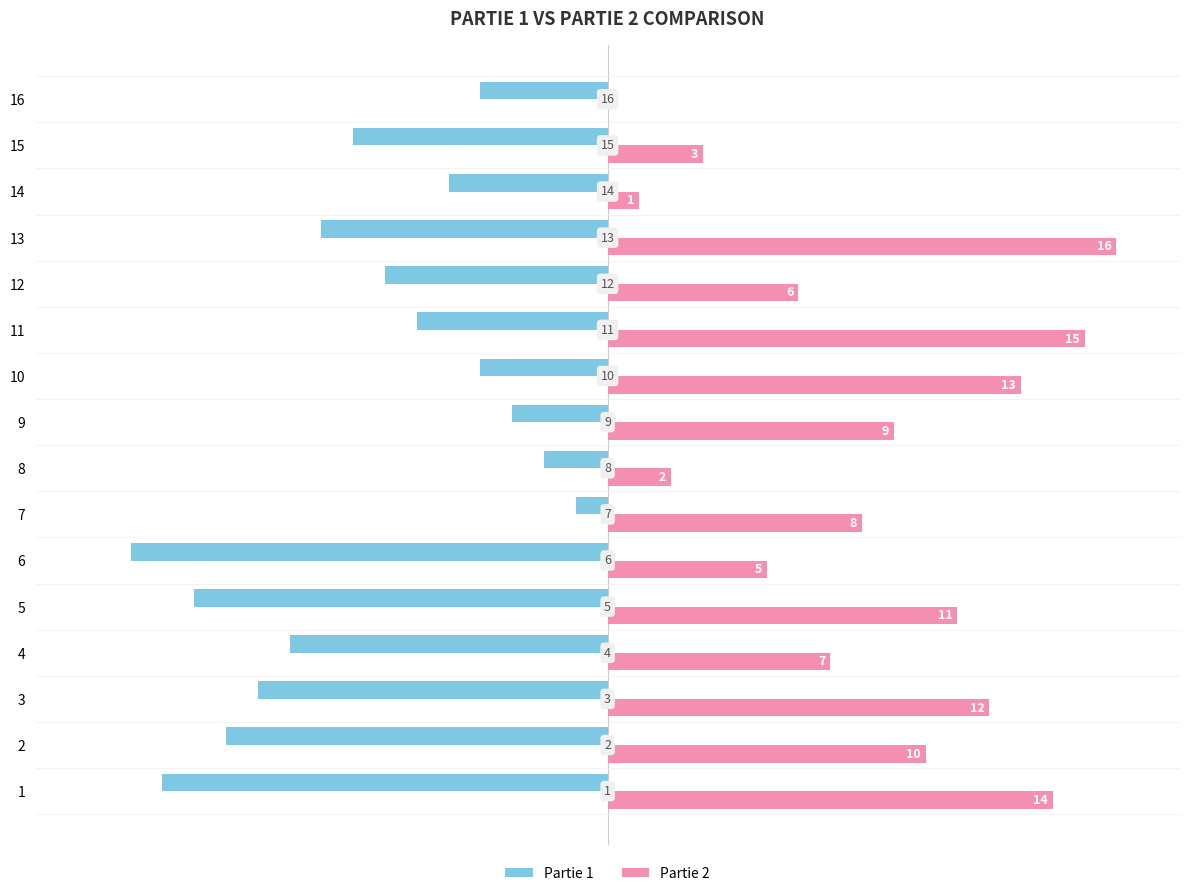

How many values in Partie 2 are above zero?

15